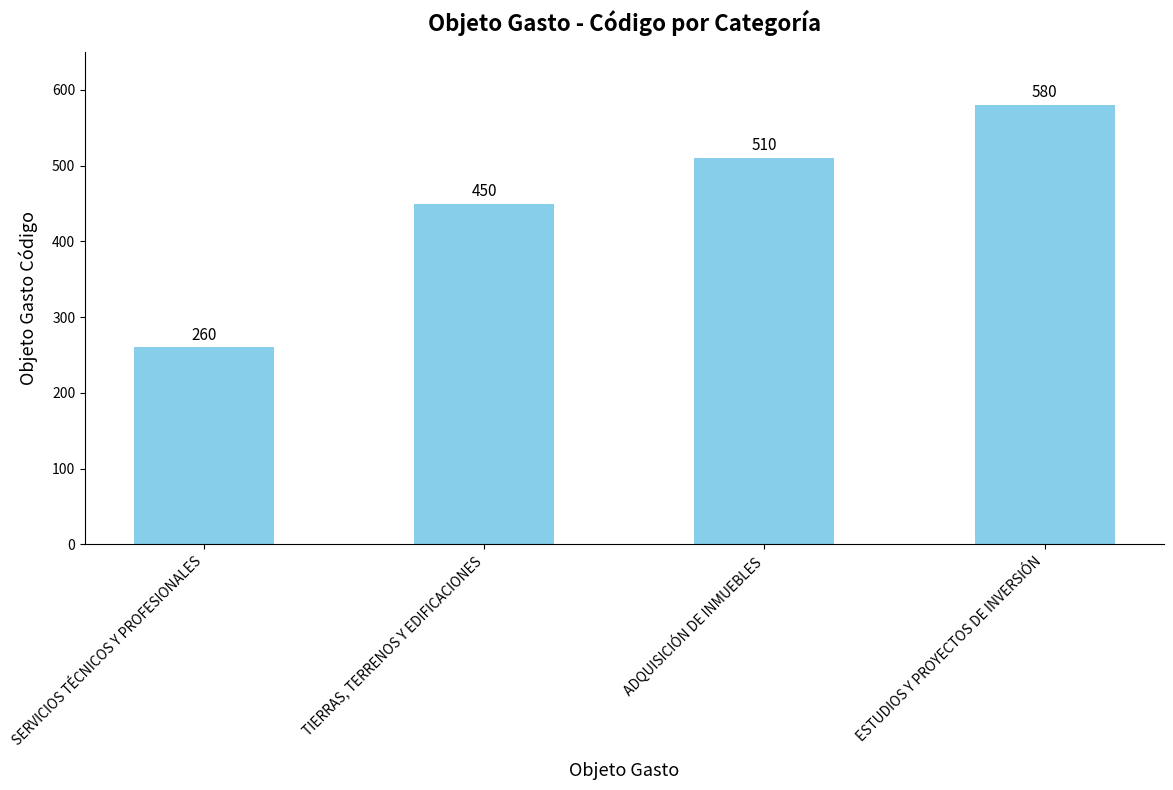

What is the value of the 2nd bar from the left?

450